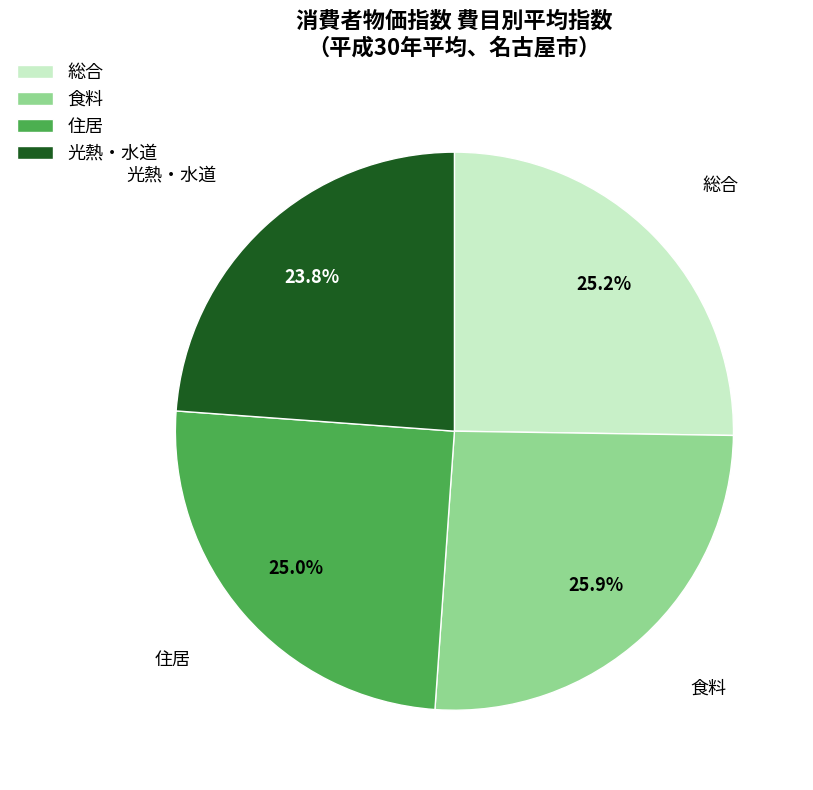

Which slice is the largest?

食料